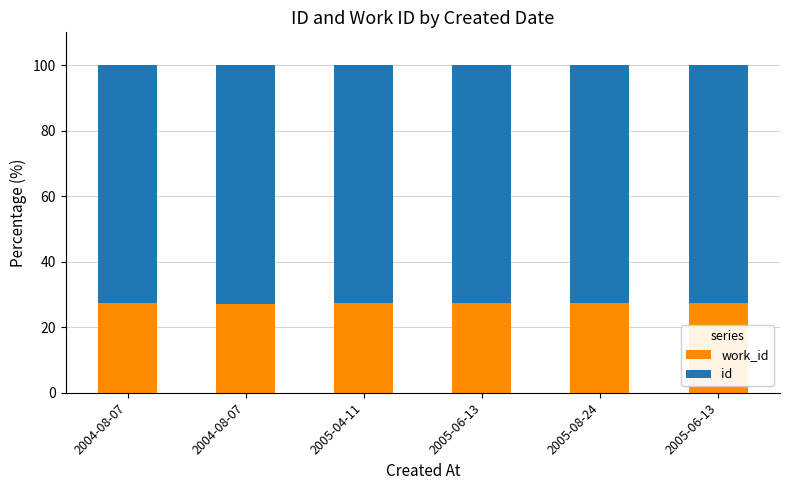

Where is id nearest to the value 72?

2005-06-13